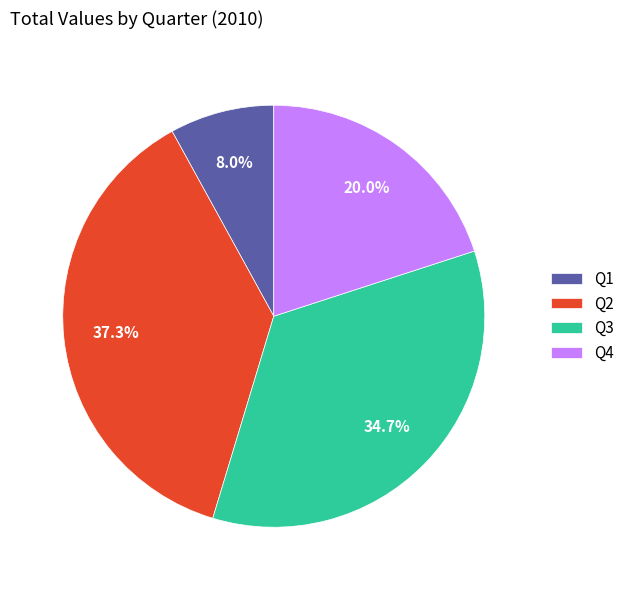

How many segments does this pie chart have?

4